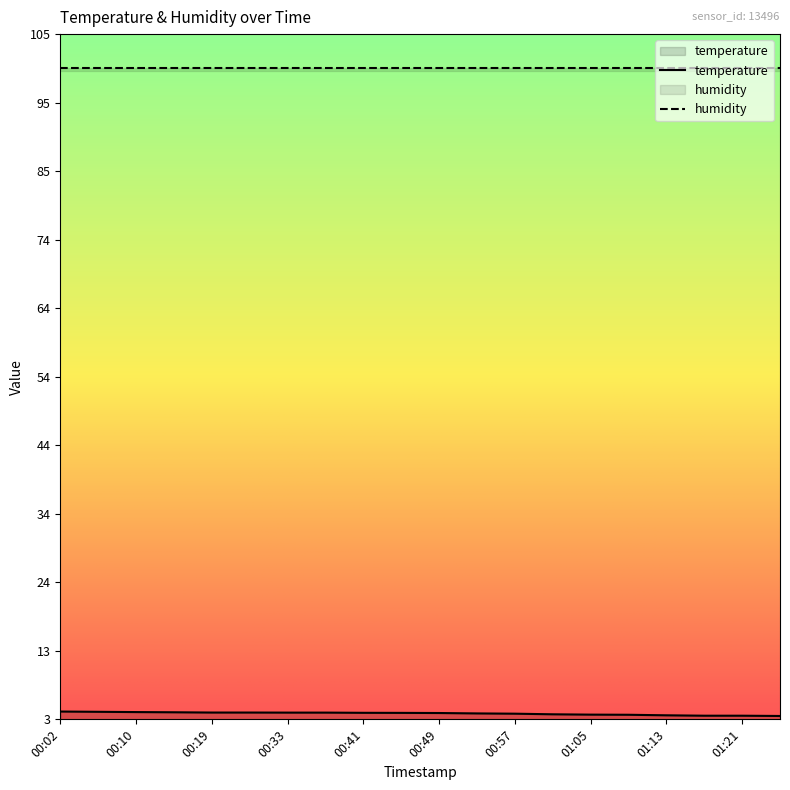

What is the sum of the values at 01:05 and 01:09?

7.8